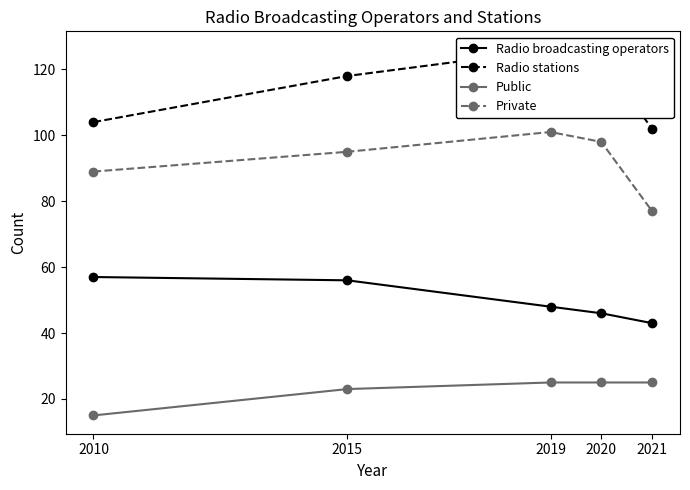

What is the average value of the Radio broadcasting operators series?

50